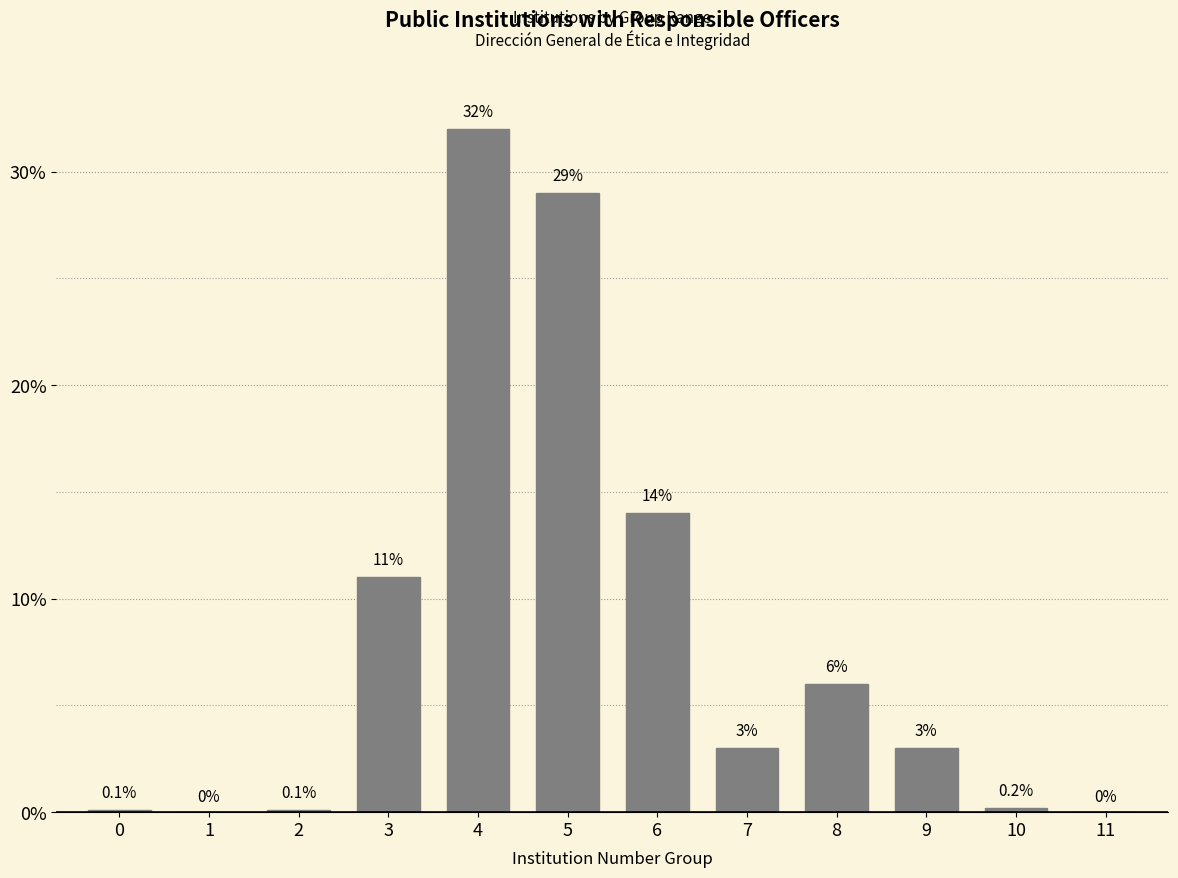

Reading left to right, what are all the values shown in this chart?

0=0.1	1=0.0	2=0.1	3=11.0	4=32.0	5=29.0	6=14.0	7=3.0	8=6.0	9=3.0	10=0.2	11=0.0